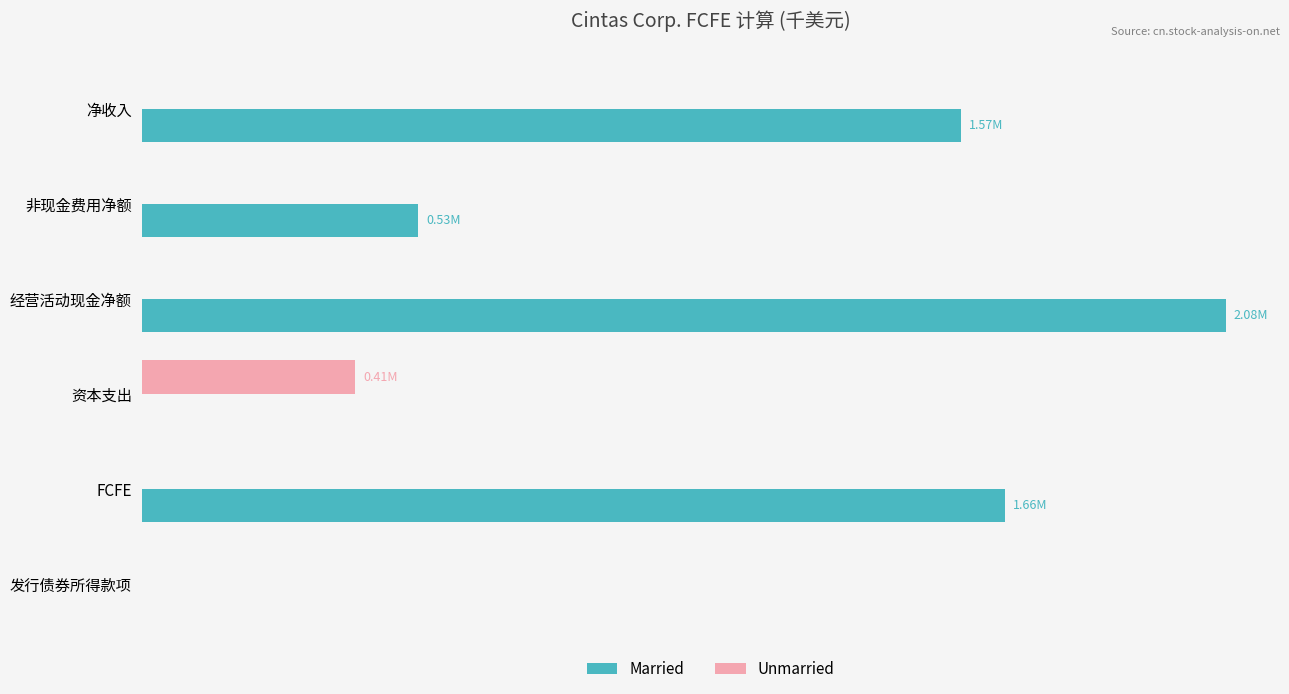

What are all the series names shown in the legend?

Married, Unmarried